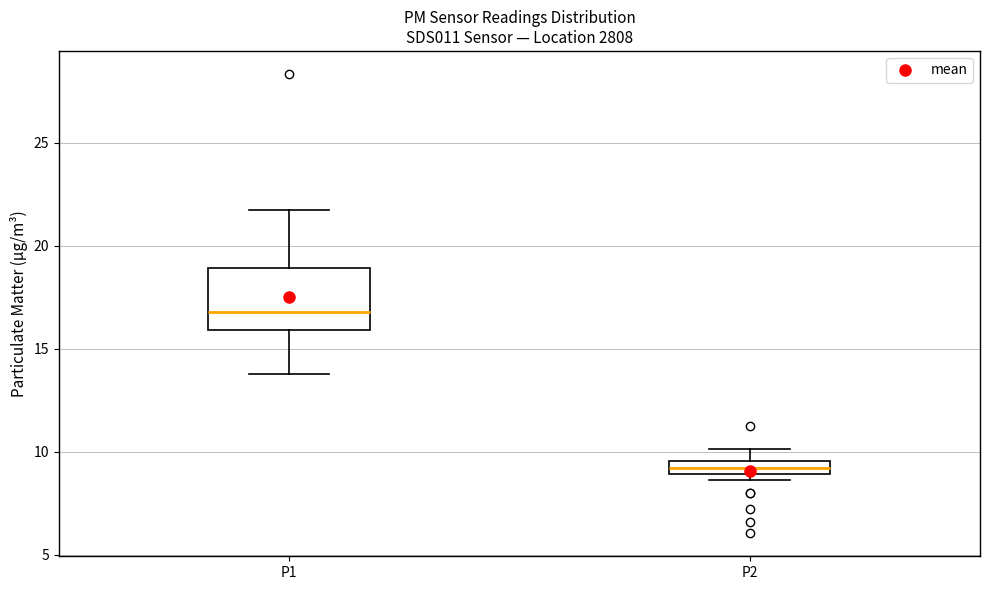

Which box is the tallest, from its lower edge to its upper edge?

P1